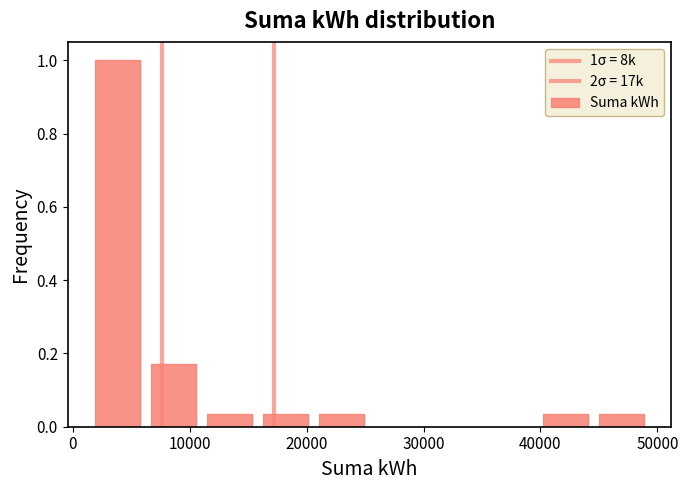

Over which range of the x-axis is the bar tallest?

1000 to 6000